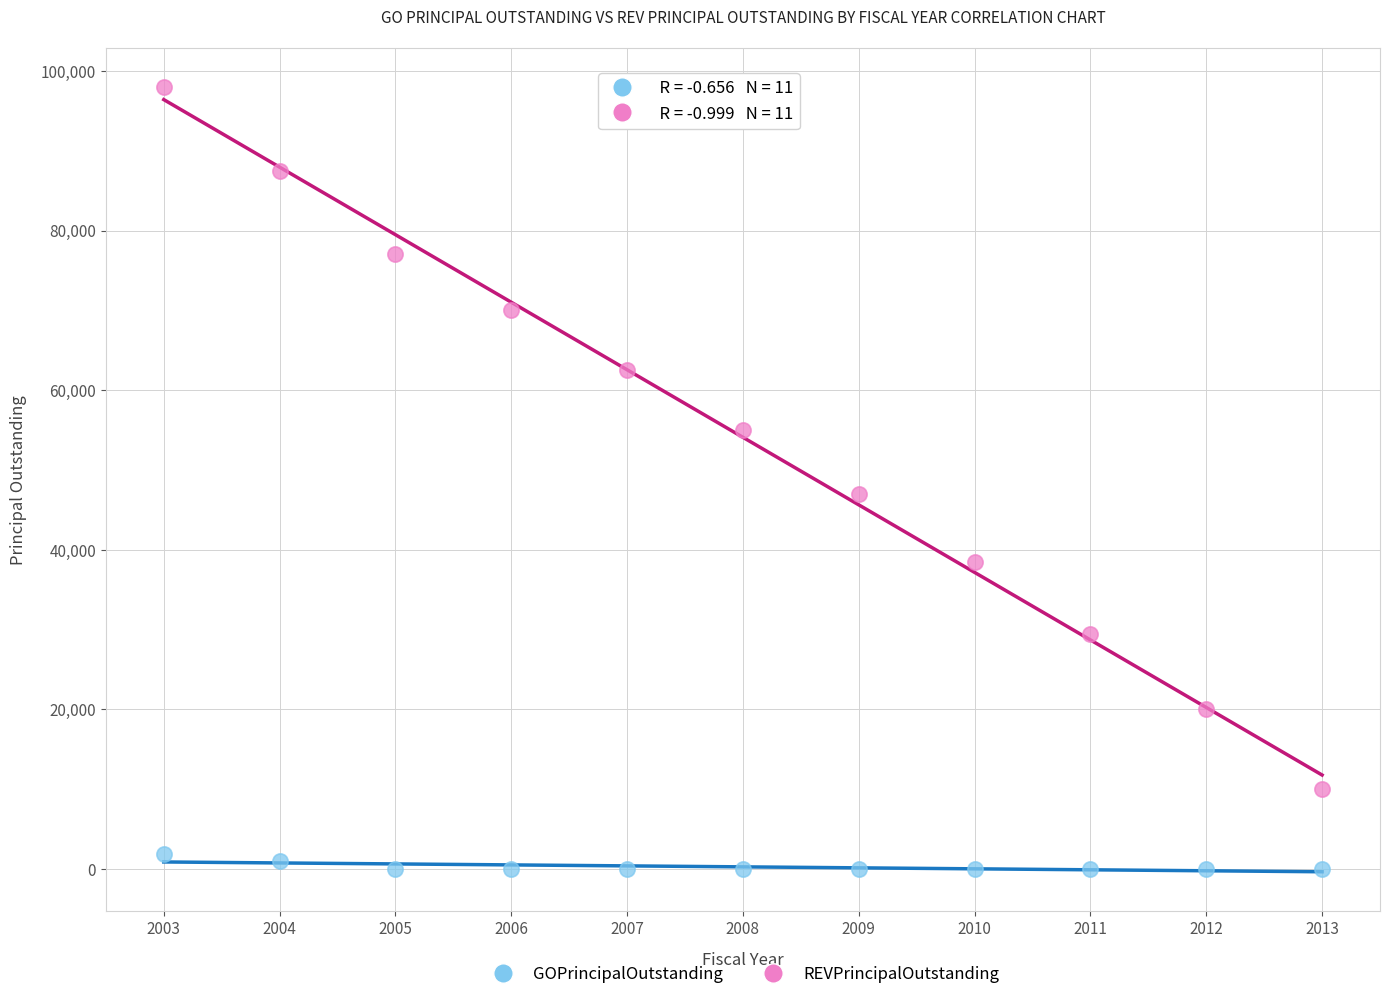

Which series reaches the minimum Y coordinate?

GOPrincipalOutstanding